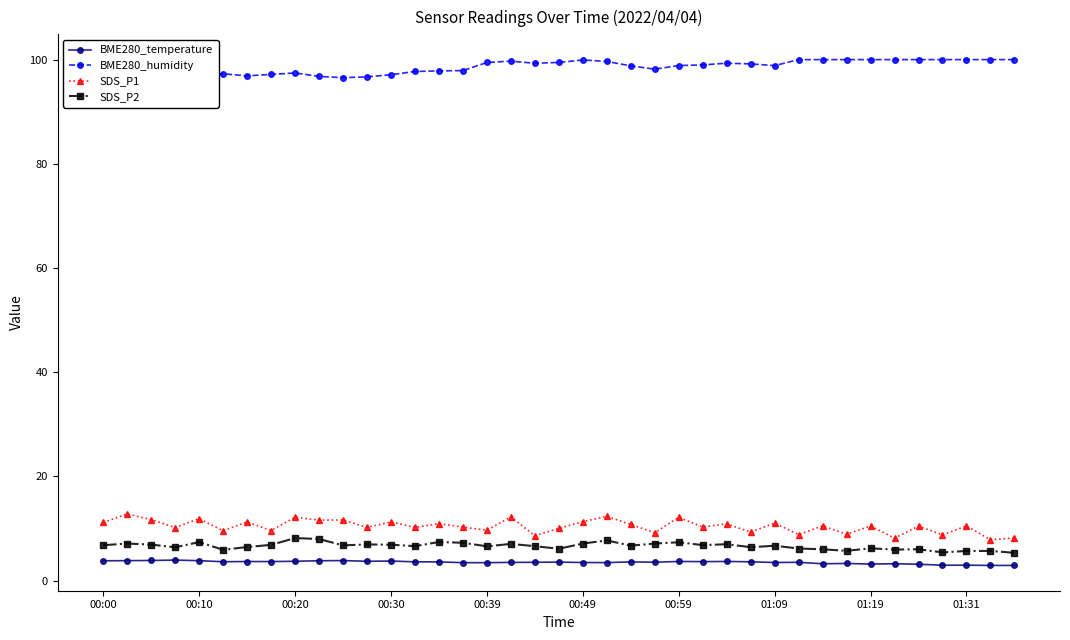

How many distinct data groups are displayed?

4